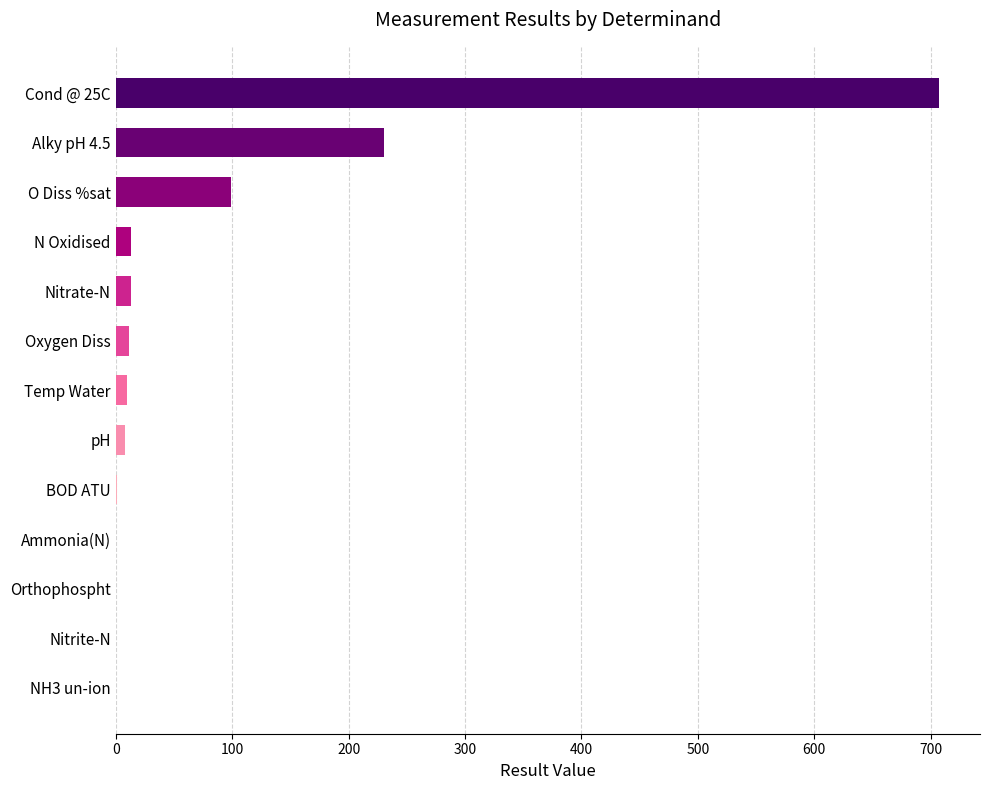

Which category has the highest value across all series?

Cond @ 25C